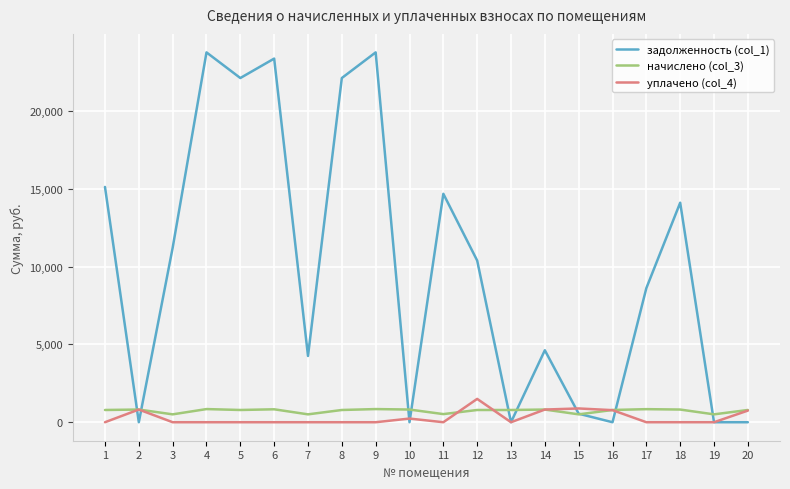

Which series has the largest total across all categories?

задолженность (col_1)